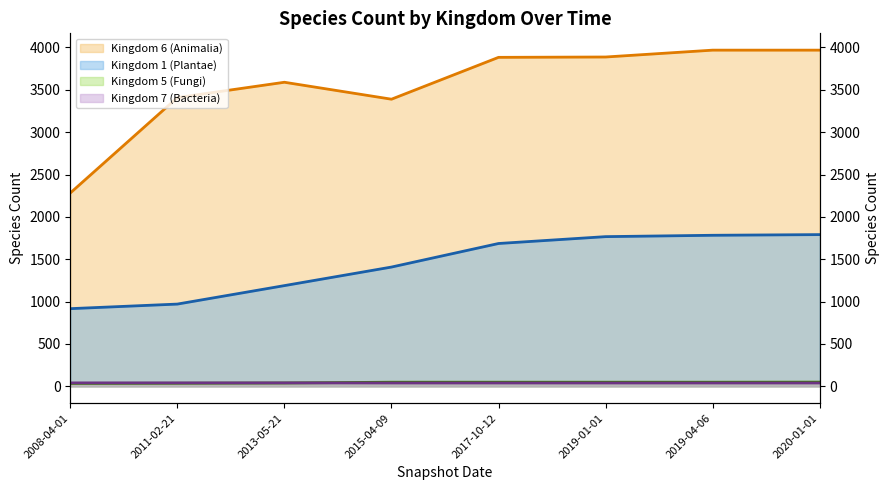

What are all the series names shown in the legend?

Kingdom 6 (Animalia) (line), Kingdom 1 (Plantae) (line), Kingdom 5 (Fungi) (line), Kingdom 7 (Bacteria) (line)